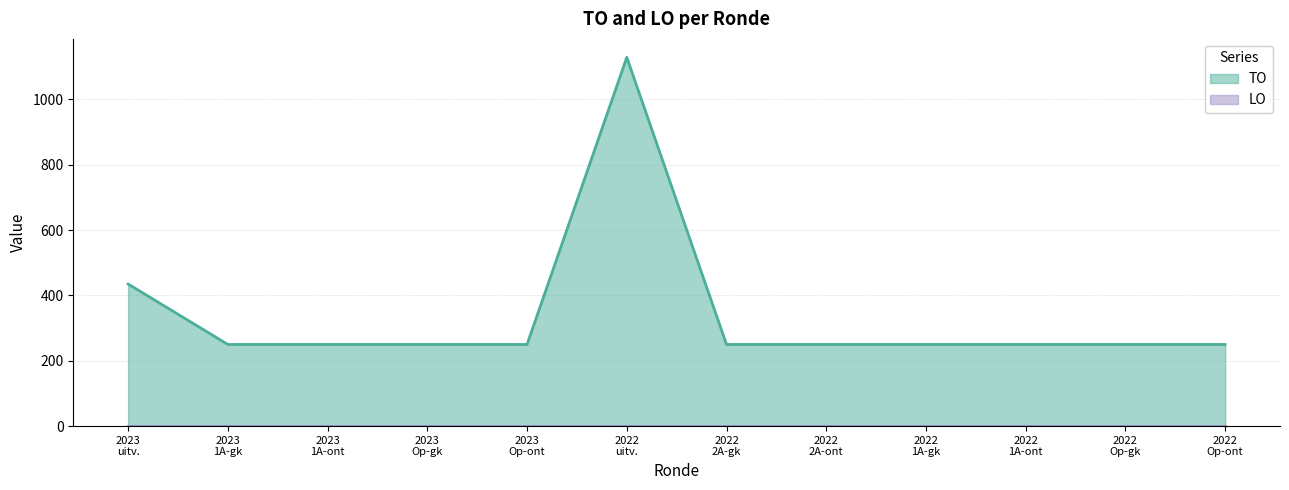

What is the difference between the maximum and minimum values in the TO series?

879